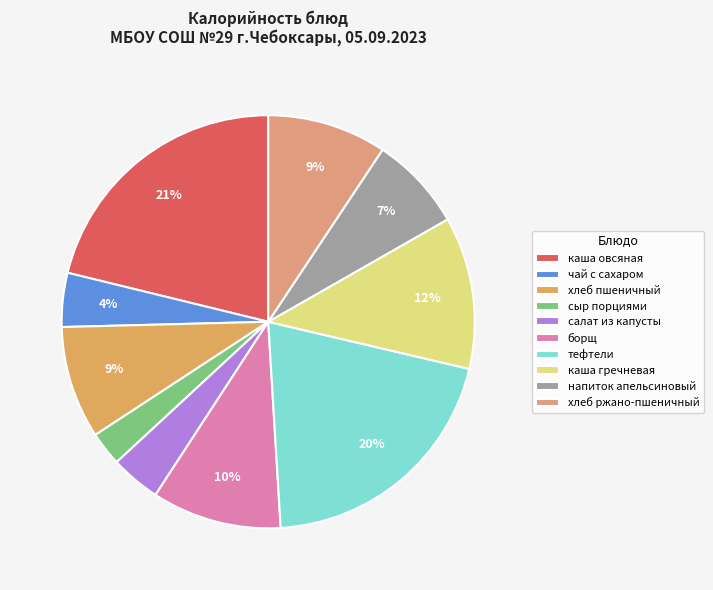

Between чай с сахаром and каша овсяная, which is larger?

каша овсяная